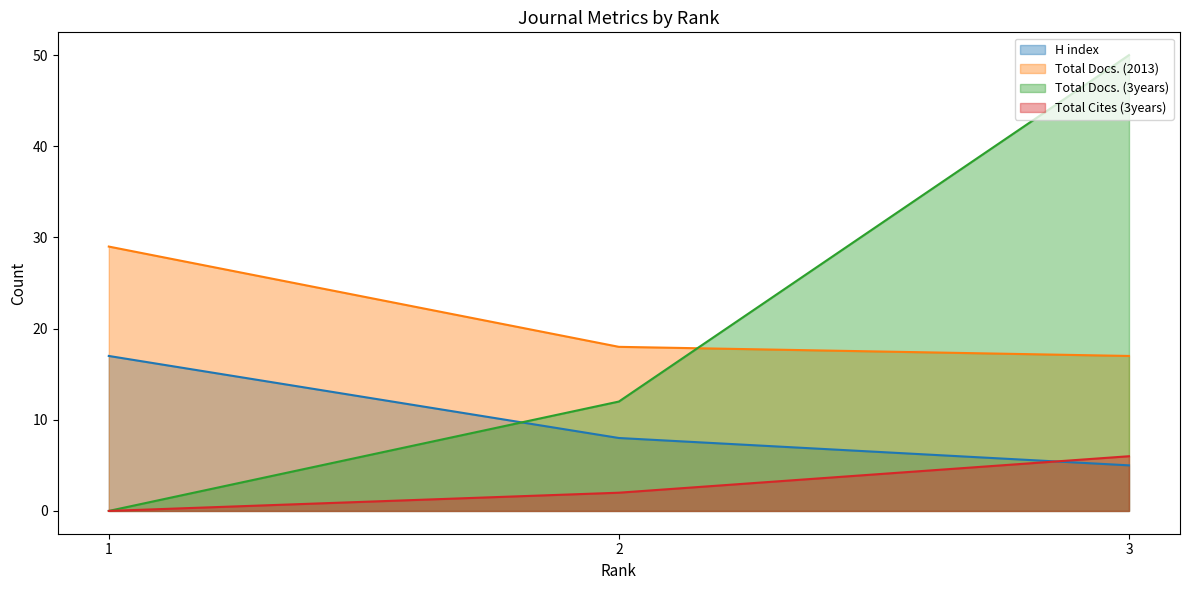

Between 3 and 1, which is larger?

1